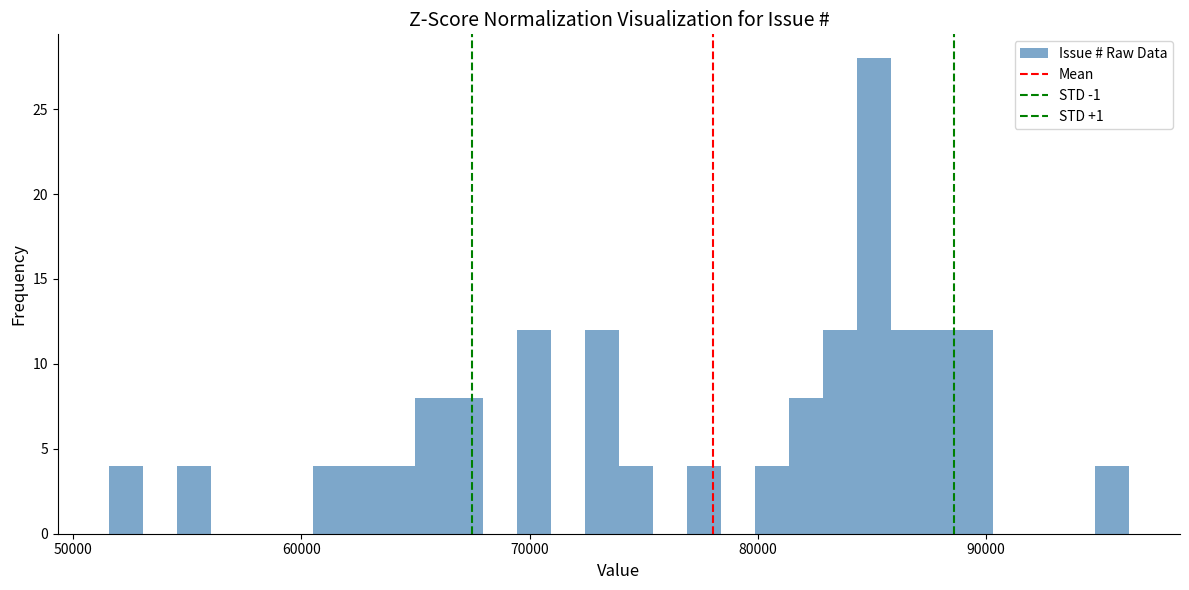

Around what value on the x-axis is the tallest bar? Give the approximate position of its centre, as read against the axis.

85000